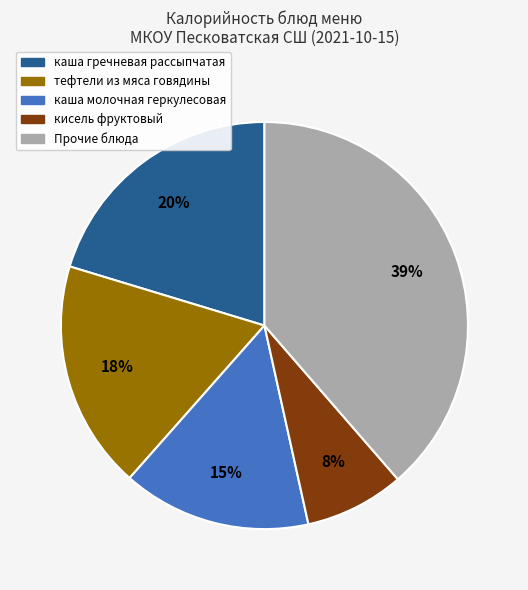

Is there a majority slice in this chart?

No